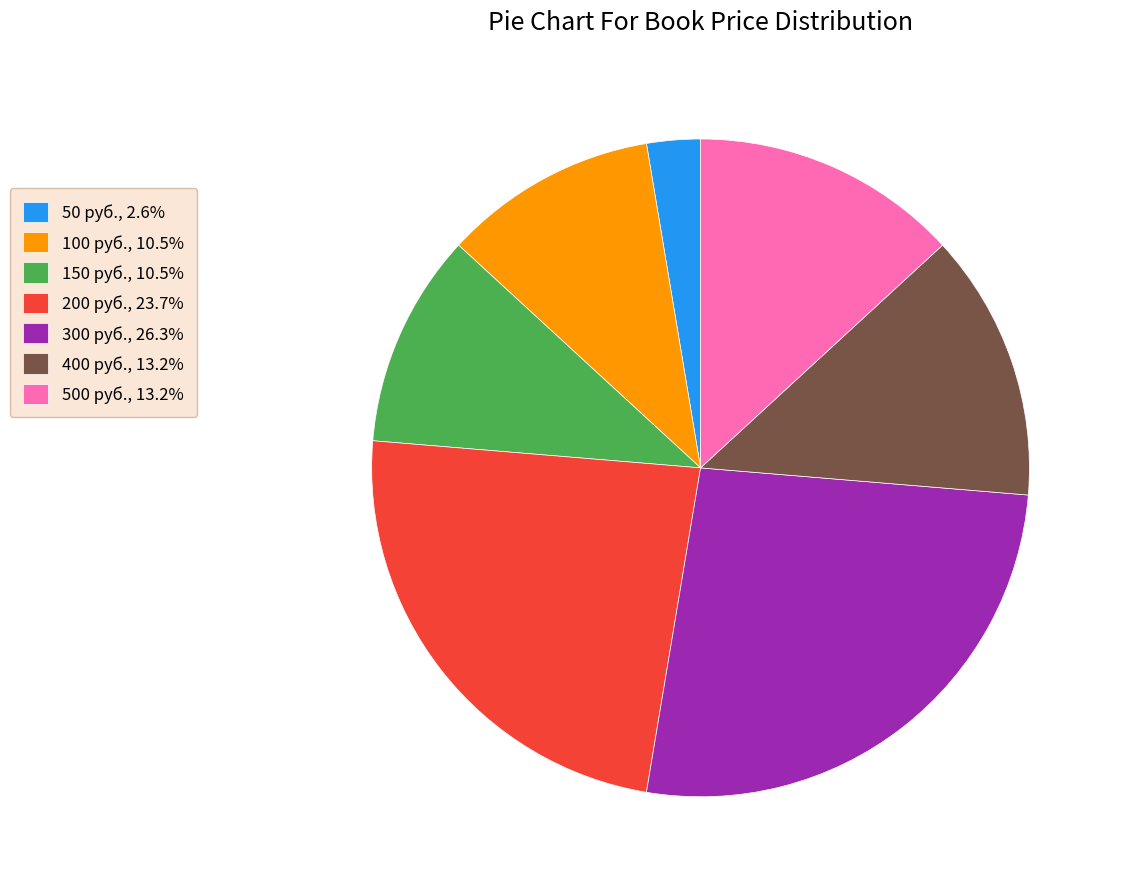

Does 300 руб., 26.3% represent more than half of the total?

No